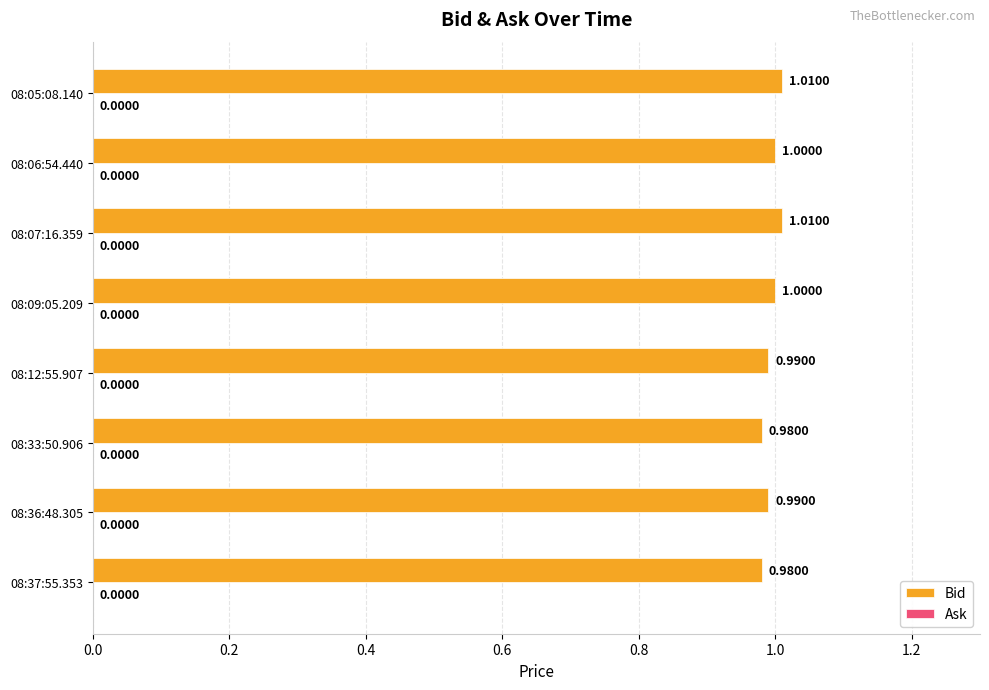

Which has a higher value, 08:05:08.140 or 08:06:54.440?

08:05:08.140